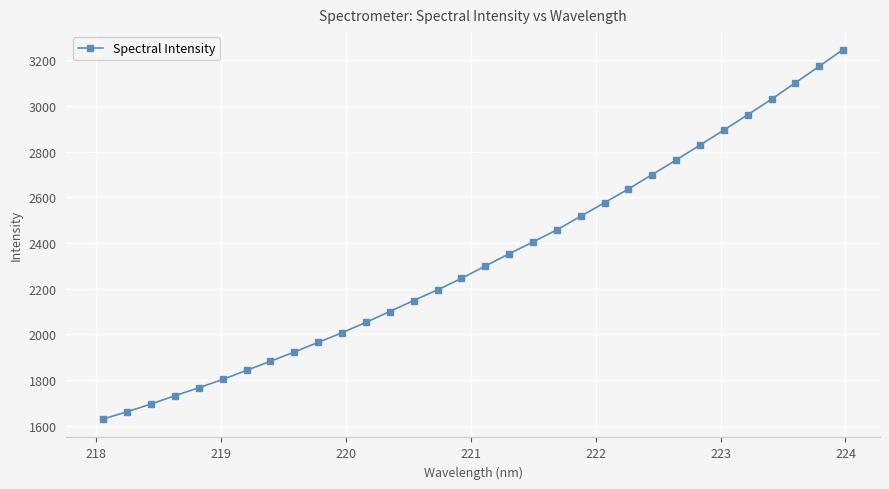

What is the difference between the maximum and second lowest values?

1586.7